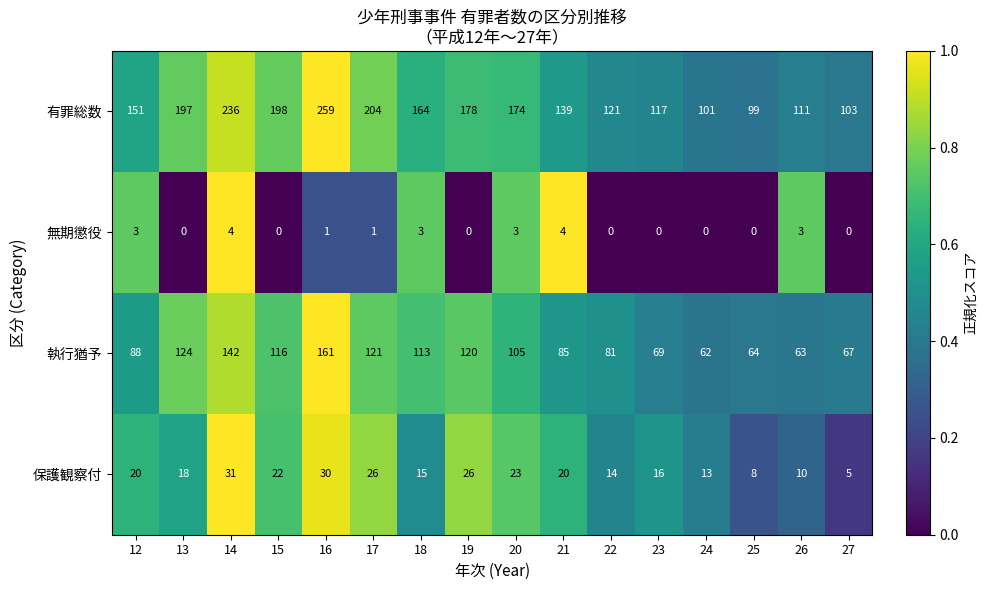

What is the difference between the 執行猶予 values at 14 and 15?

26